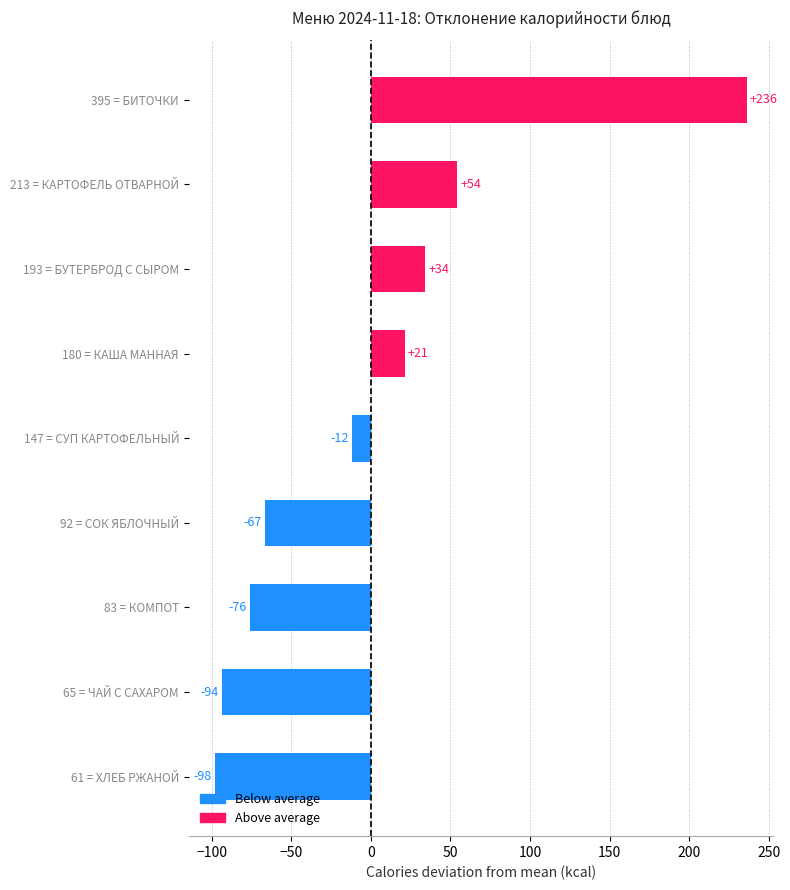

What is the difference between the maximum and minimum values?

334.0